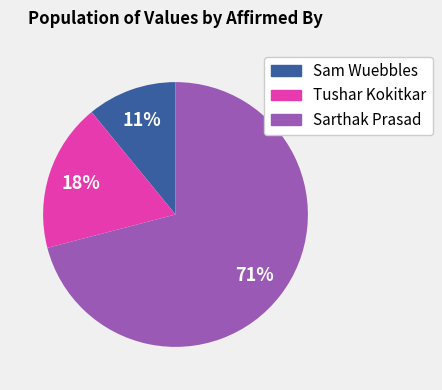

Is there any slice that represents more than half of the pie?

Yes